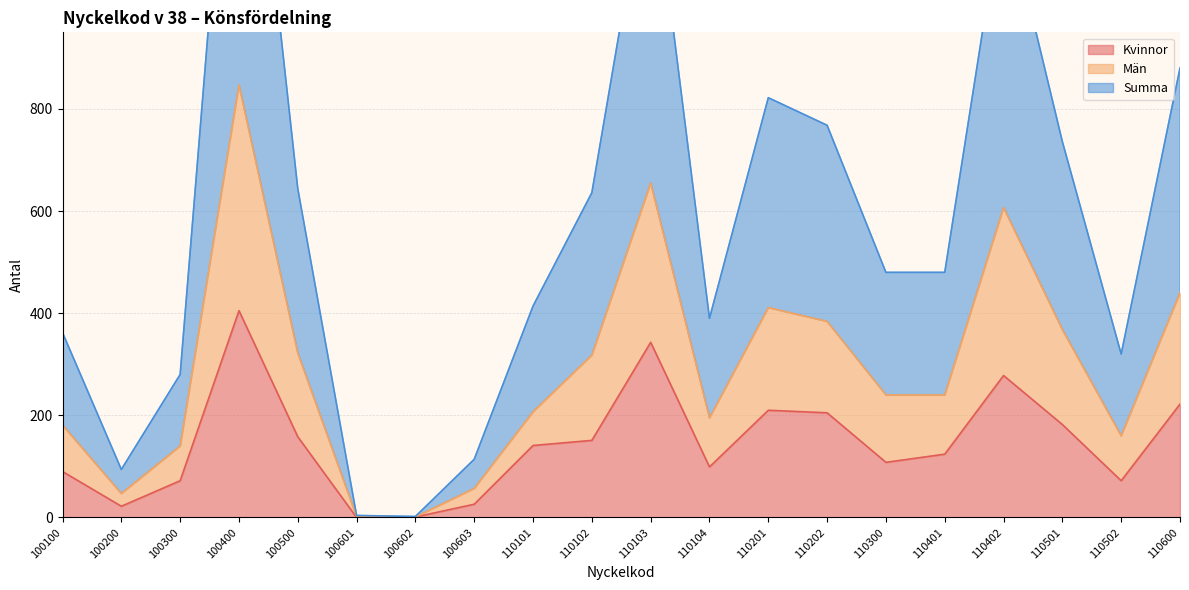

At which category does the chart reach its minimum across all series?

100601